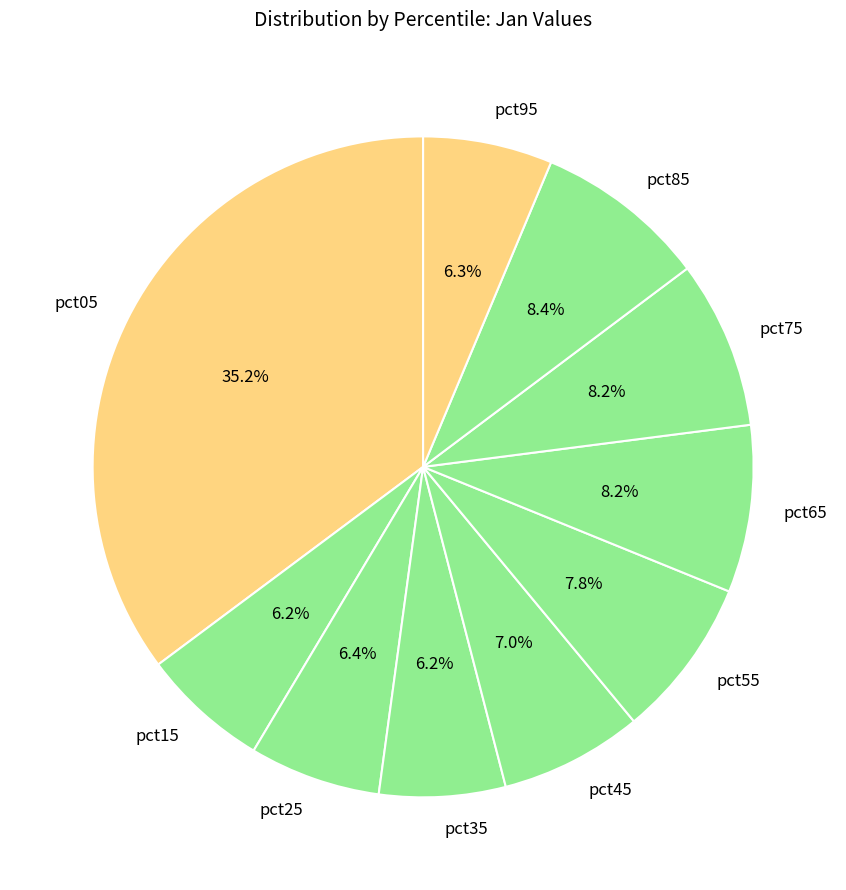

To the nearest percent, what portion does pct95 represent?

6%